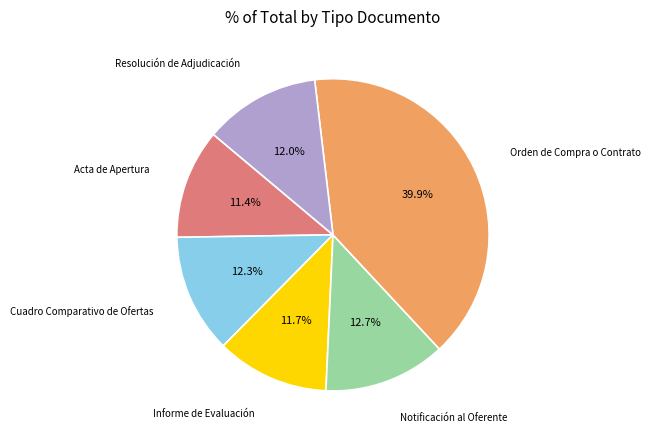

To the nearest percent, what portion does Acta de Apertura represent?

11%